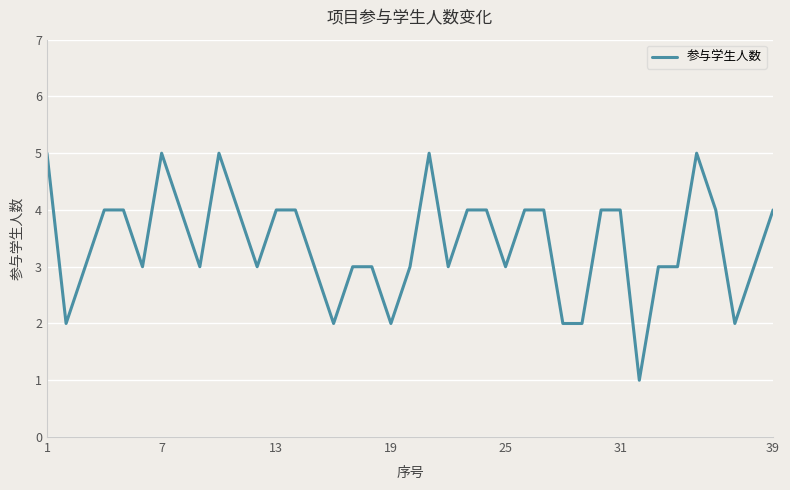

Does the chart have visible grid lines?

Yes